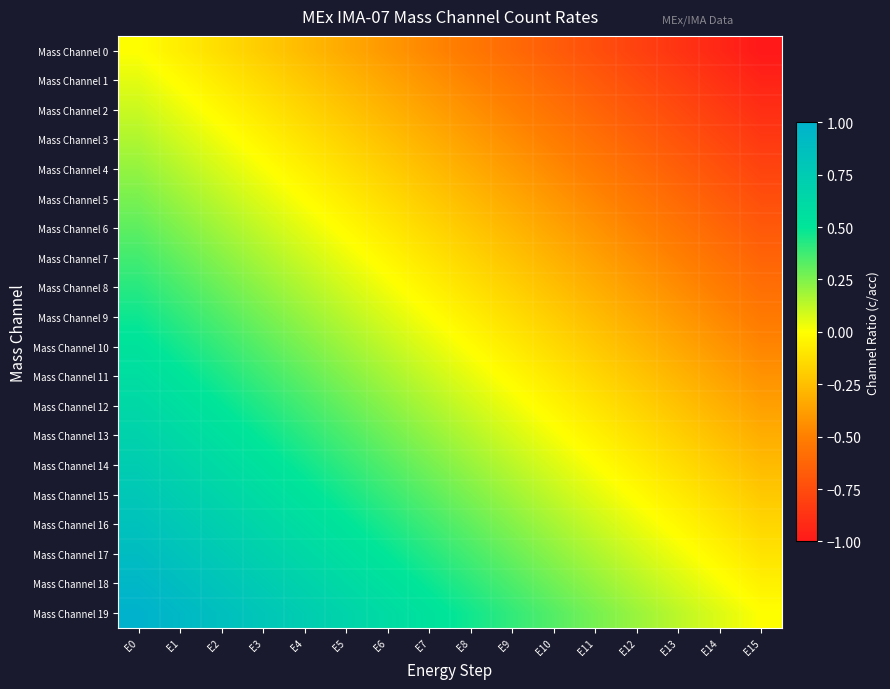

Reading left to right, list all the values displayed in this chart.

Mass Channel 0: E0=0.0	E1=-0.1	E2=-0.1	E3=-0.2	E4=-0.3	E5=-0.3	E6=-0.4	E7=-0.5	E8=-0.5	E9=-0.6	E10=-0.7	E11=-0.7	E12=-0.8	E13=-0.9	E14=-0.9	E15=-1.0
Mass Channel 1: E0=0.1	E1=-0.0	E2=-0.1	E3=-0.1	E4=-0.2	E5=-0.3	E6=-0.3	E7=-0.4	E8=-0.5	E9=-0.5	E10=-0.6	E11=-0.7	E12=-0.7	E13=-0.8	E14=-0.9	E15=-0.9
Mass Channel 2: E0=0.1	E1=0.0	E2=-0.0	E3=-0.1	E4=-0.2	E5=-0.2	E6=-0.3	E7=-0.4	E8=-0.4	E9=-0.5	E10=-0.6	E11=-0.6	E12=-0.7	E13=-0.8	E14=-0.8	E15=-0.9
Mass Channel 3: E0=0.2	E1=0.1	E2=0.0	E3=-0.0	E4=-0.1	E5=-0.2	E6=-0.2	E7=-0.3	E8=-0.4	E9=-0.4	E10=-0.5	E11=-0.6	E12=-0.6	E13=-0.7	E14=-0.8	E15=-0.8
Mass Channel 4: E0=0.2	E1=0.1	E2=0.1	E3=0.0	E4=-0.1	E5=-0.1	E6=-0.2	E7=-0.3	E8=-0.3	E9=-0.4	E10=-0.5	E11=-0.5	E12=-0.6	E13=-0.7	E14=-0.7	E15=-0.8
Mass Channel 5: E0=0.3	E1=0.2	E2=0.1	E3=0.1	E4=-0.0	E5=-0.1	E6=-0.1	E7=-0.2	E8=-0.3	E9=-0.3	E10=-0.4	E11=-0.5	E12=-0.5	E13=-0.6	E14=-0.7	E15=-0.7
Mass Channel 6: E0=0.3	E1=0.2	E2=0.2	E3=0.1	E4=0.0	E5=-0.0	E6=-0.1	E7=-0.2	E8=-0.2	E9=-0.3	E10=-0.4	E11=-0.4	E12=-0.5	E13=-0.6	E14=-0.6	E15=-0.7
Mass Channel 7: E0=0.4	E1=0.3	E2=0.2	E3=0.2	E4=0.1	E5=0.0	E6=-0.0	E7=-0.1	E8=-0.2	E9=-0.2	E10=-0.3	E11=-0.4	E12=-0.4	E13=-0.5	E14=-0.6	E15=-0.6
Mass Channel 8: E0=0.4	E1=0.4	E2=0.3	E3=0.2	E4=0.2	E5=0.1	E6=0.0	E7=-0.0	E8=-0.1	E9=-0.2	E10=-0.2	E11=-0.3	E12=-0.4	E13=-0.4	E14=-0.5	E15=-0.6
Mass Channel 9: E0=0.5	E1=0.4	E2=0.3	E3=0.3	E4=0.2	E5=0.1	E6=0.1	E7=0.0	E8=-0.1	E9=-0.1	E10=-0.2	E11=-0.3	E12=-0.3	E13=-0.4	E14=-0.5	E15=-0.5
Mass Channel 10: E0=0.5	E1=0.5	E2=0.4	E3=0.3	E4=0.3	E5=0.2	E6=0.1	E7=0.1	E8=-0.0	E9=-0.1	E10=-0.1	E11=-0.2	E12=-0.3	E13=-0.3	E14=-0.4	E15=-0.5
Mass Channel 11: E0=0.6	E1=0.5	E2=0.4	E3=0.4	E4=0.3	E5=0.2	E6=0.2	E7=0.1	E8=0.0	E9=-0.0	E10=-0.1	E11=-0.2	E12=-0.2	E13=-0.3	E14=-0.4	E15=-0.4
Mass Channel 12: E0=0.6	E1=0.6	E2=0.5	E3=0.4	E4=0.4	E5=0.3	E6=0.2	E7=0.2	E8=0.1	E9=0.0	E10=-0.0	E11=-0.1	E12=-0.2	E13=-0.2	E14=-0.3	E15=-0.4
Mass Channel 13: E0=0.7	E1=0.6	E2=0.6	E3=0.5	E4=0.4	E5=0.4	E6=0.3	E7=0.2	E8=0.2	E9=0.1	E10=0.0	E11=-0.0	E12=-0.1	E13=-0.2	E14=-0.2	E15=-0.3
Mass Channel 14: E0=0.7	E1=0.7	E2=0.6	E3=0.5	E4=0.5	E5=0.4	E6=0.3	E7=0.3	E8=0.2	E9=0.1	E10=0.1	E11=0.0	E12=-0.1	E13=-0.1	E14=-0.2	E15=-0.3
Mass Channel 15: E0=0.8	E1=0.7	E2=0.7	E3=0.6	E4=0.5	E5=0.5	E6=0.4	E7=0.3	E8=0.3	E9=0.2	E10=0.1	E11=0.1	E12=-0.0	E13=-0.1	E14=-0.1	E15=-0.2
Mass Channel 16: E0=0.8	E1=0.8	E2=0.7	E3=0.6	E4=0.6	E5=0.5	E6=0.4	E7=0.4	E8=0.3	E9=0.2	E10=0.2	E11=0.1	E12=0.0	E13=-0.0	E14=-0.1	E15=-0.2
Mass Channel 17: E0=0.9	E1=0.8	E2=0.8	E3=0.7	E4=0.6	E5=0.6	E6=0.5	E7=0.4	E8=0.4	E9=0.3	E10=0.2	E11=0.2	E12=0.1	E13=0.0	E14=-0.0	E15=-0.1
Mass Channel 18: E0=0.9	E1=0.9	E2=0.8	E3=0.7	E4=0.7	E5=0.6	E6=0.5	E7=0.5	E8=0.4	E9=0.3	E10=0.3	E11=0.2	E12=0.1	E13=0.1	E14=0.0	E15=-0.1
Mass Channel 19: E0=1.0	E1=0.9	E2=0.9	E3=0.8	E4=0.7	E5=0.7	E6=0.6	E7=0.5	E8=0.5	E9=0.4	E10=0.3	E11=0.3	E12=0.2	E13=0.1	E14=0.1	E15=0.0